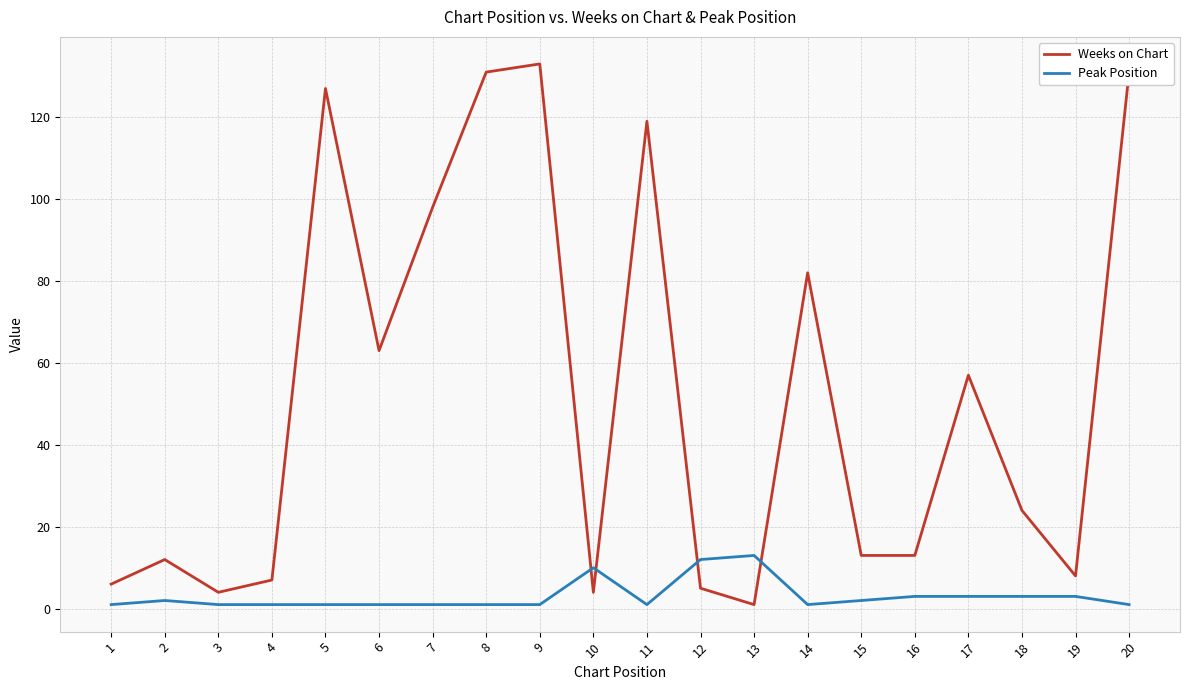

Which series changed the most between 9 and 14?

Weeks on Chart